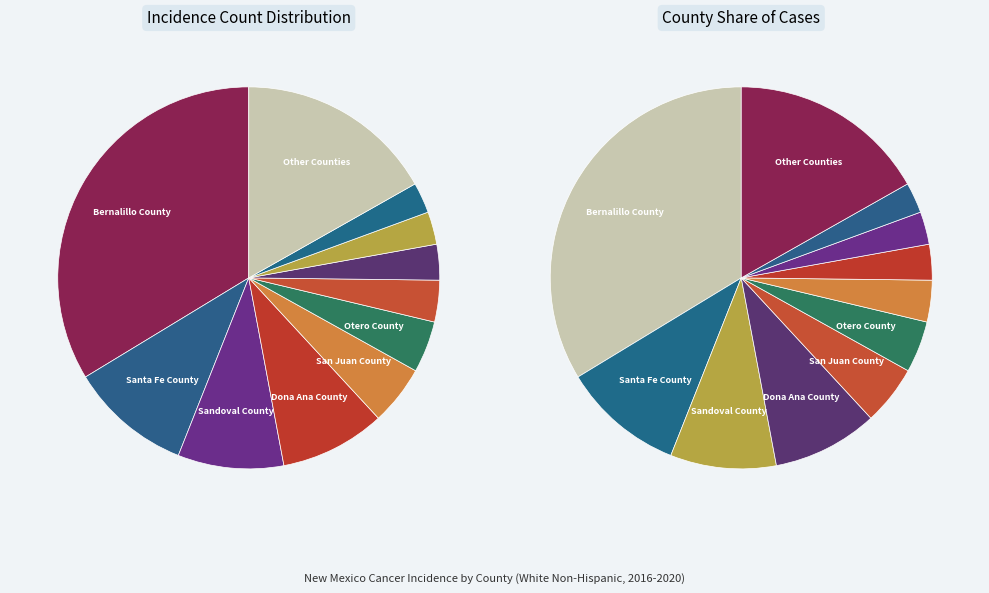

True or false: Bernalillo County accounts for 2% of the total.

False